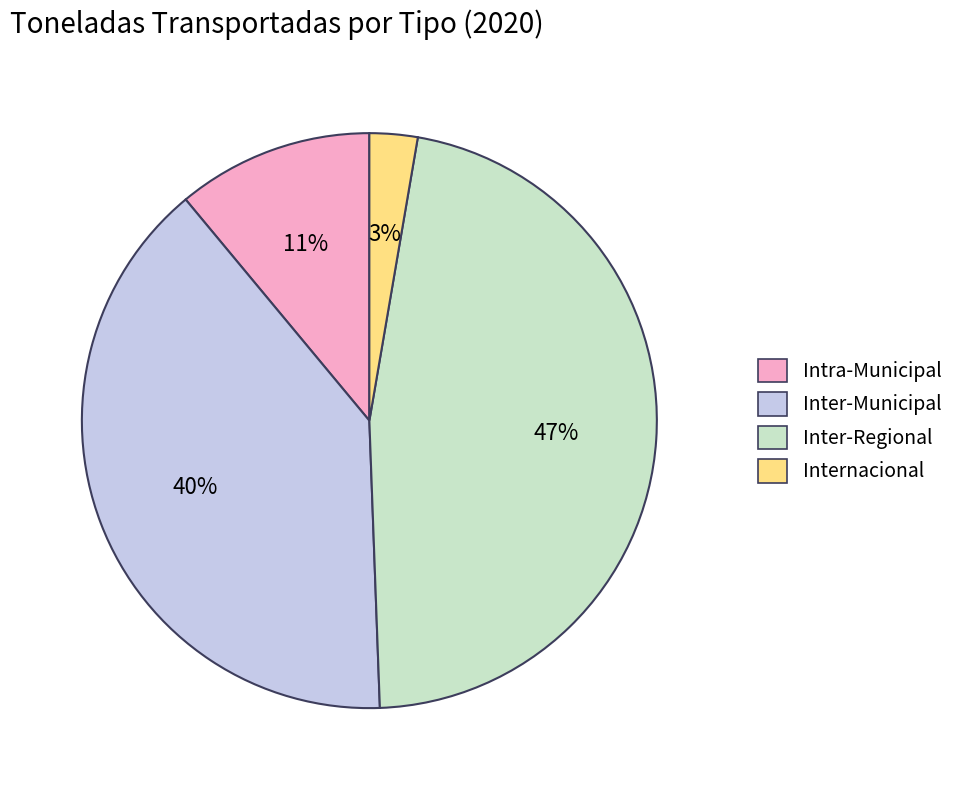

Is it true that Internacional is 3% of the pie?

True